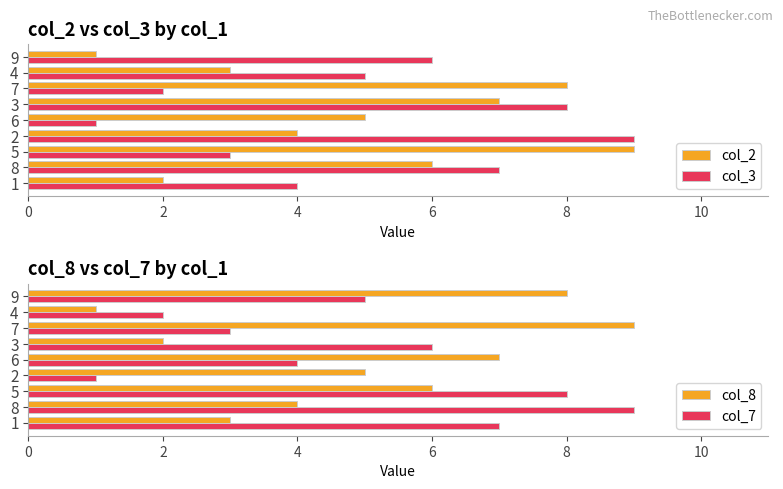

True or false: col_2 has a value of 2 at 6.

False